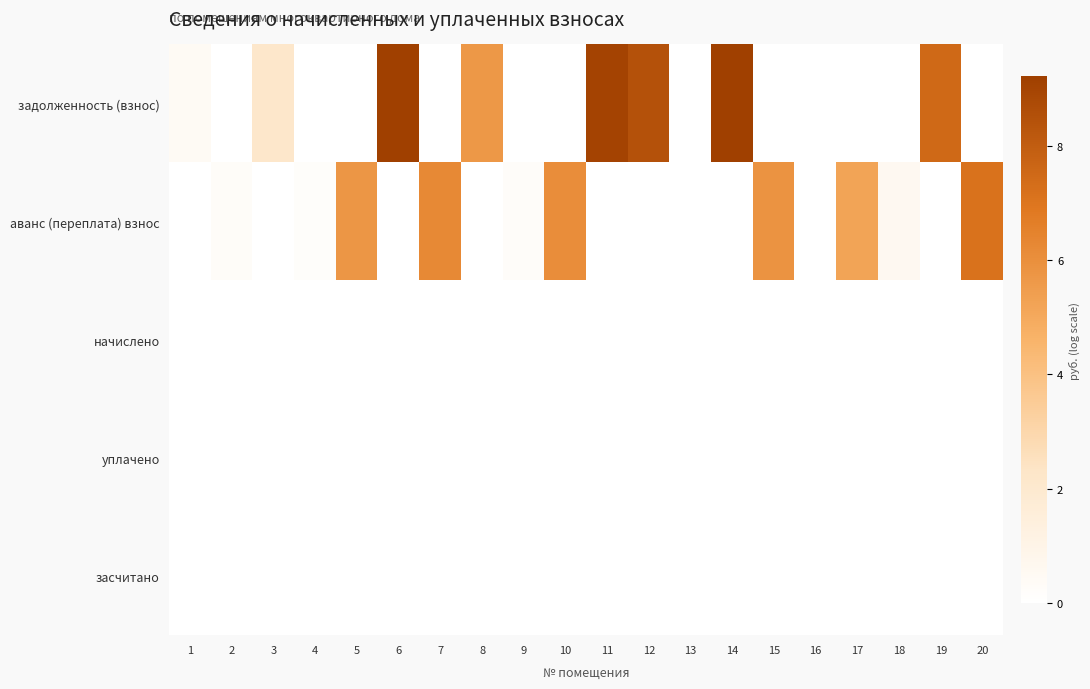

Which series has the largest total across all categories?

задолженность (взнос)